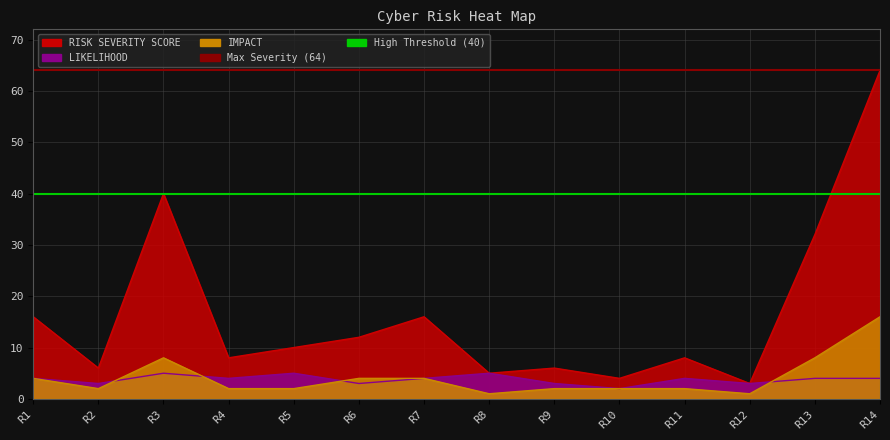

What is the value of the Max Severity (64) point at the 2nd from the left?

64